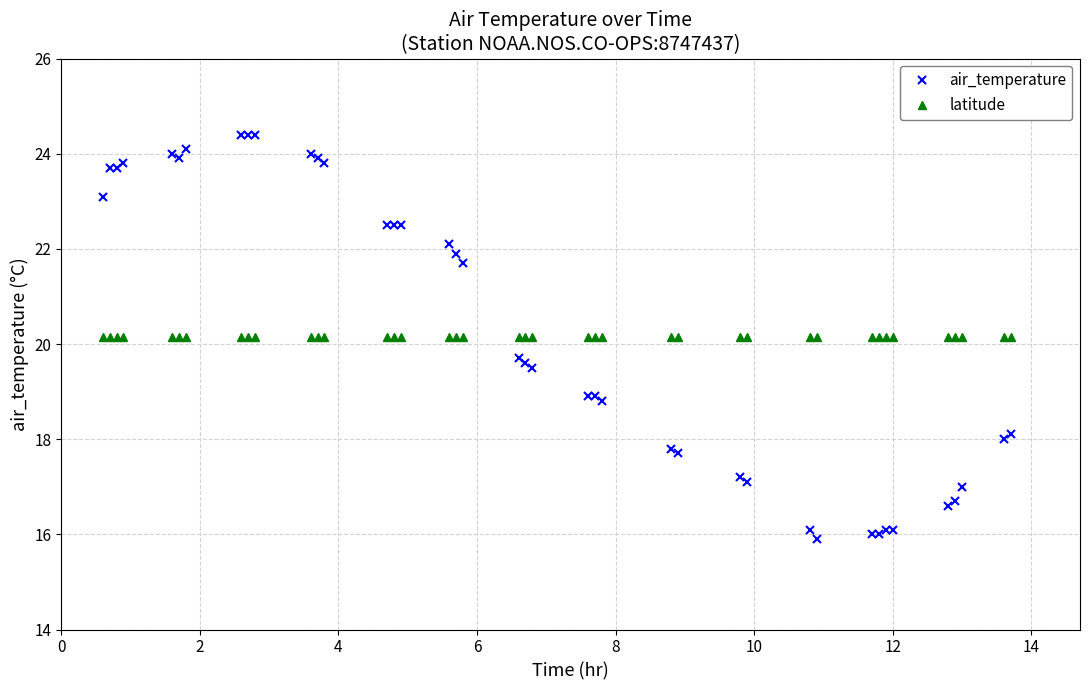

Which series has the largest range (max minus min)?

air_temperature